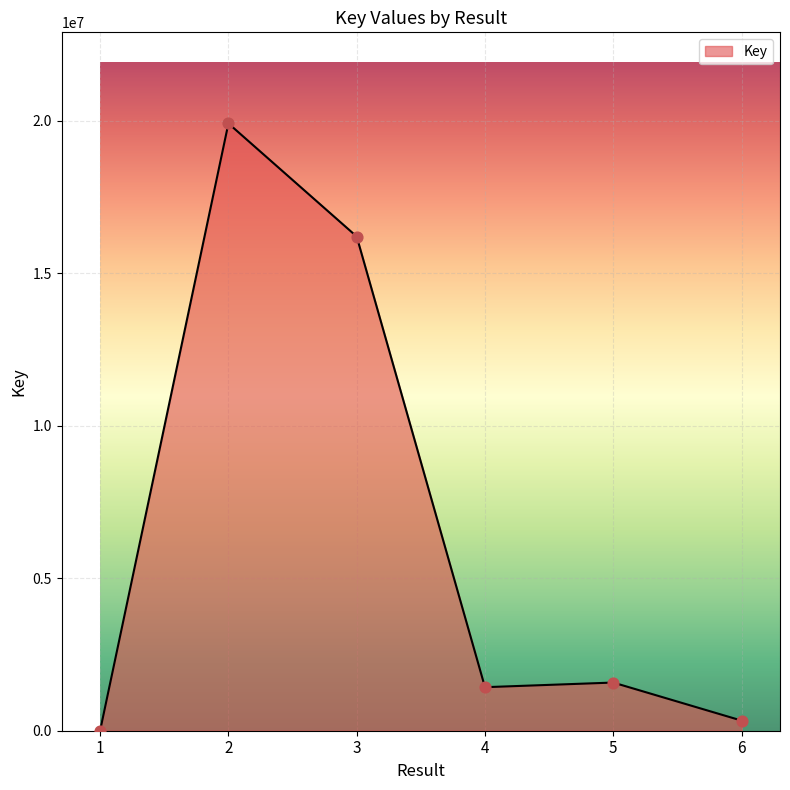

What is the change in value from 1 to 5?

+1573612